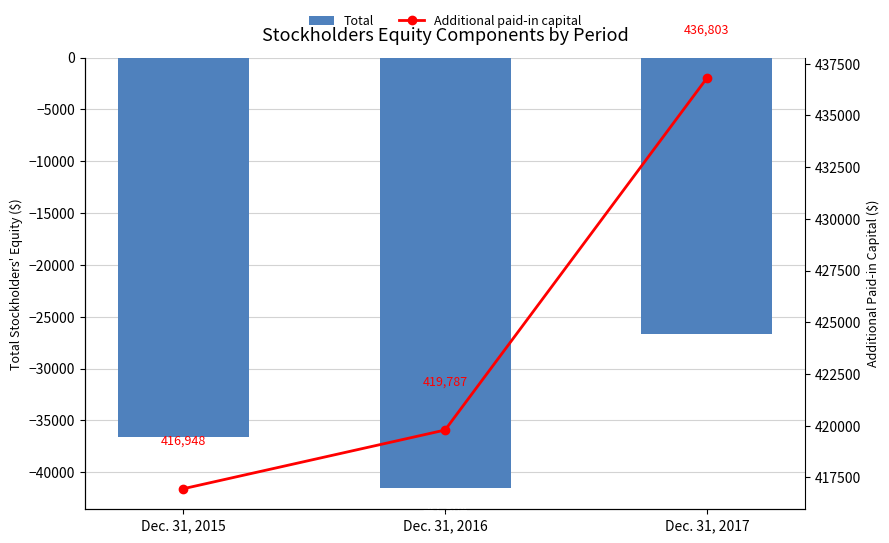

What is the sum of the Additional paid-in capital values at Dec. 31, 2015 and Dec. 31, 2016?

836735